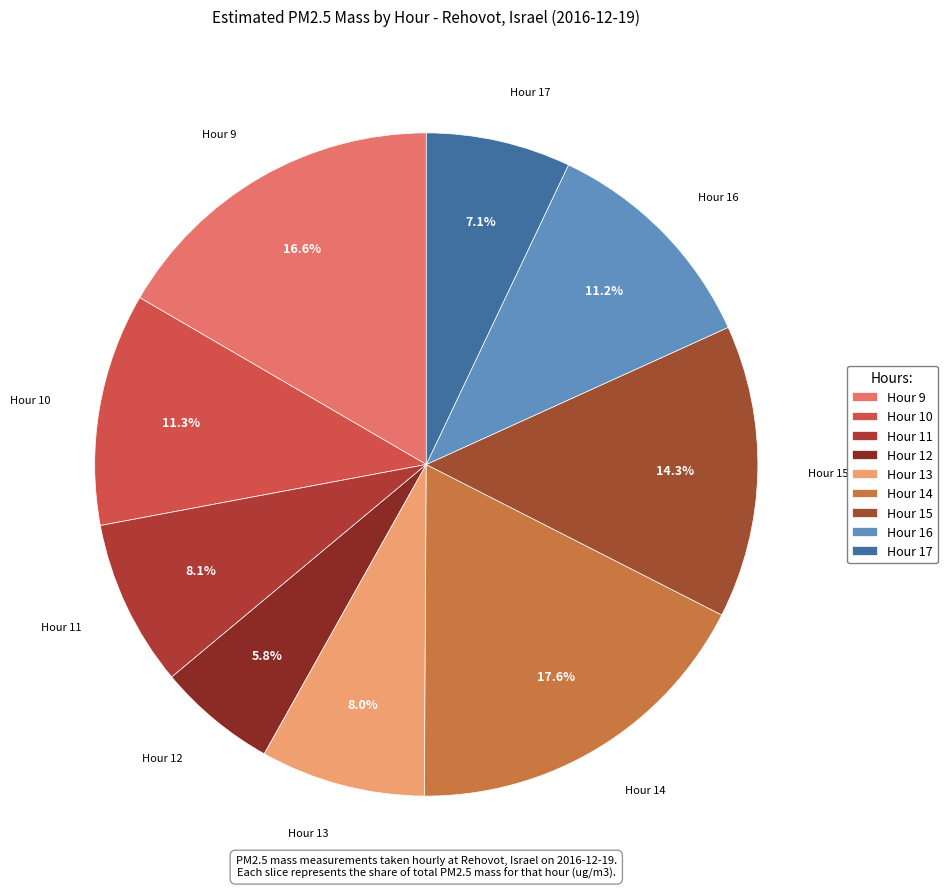

Is the sum of Hour 11 and Hour 15 greater than half?

No